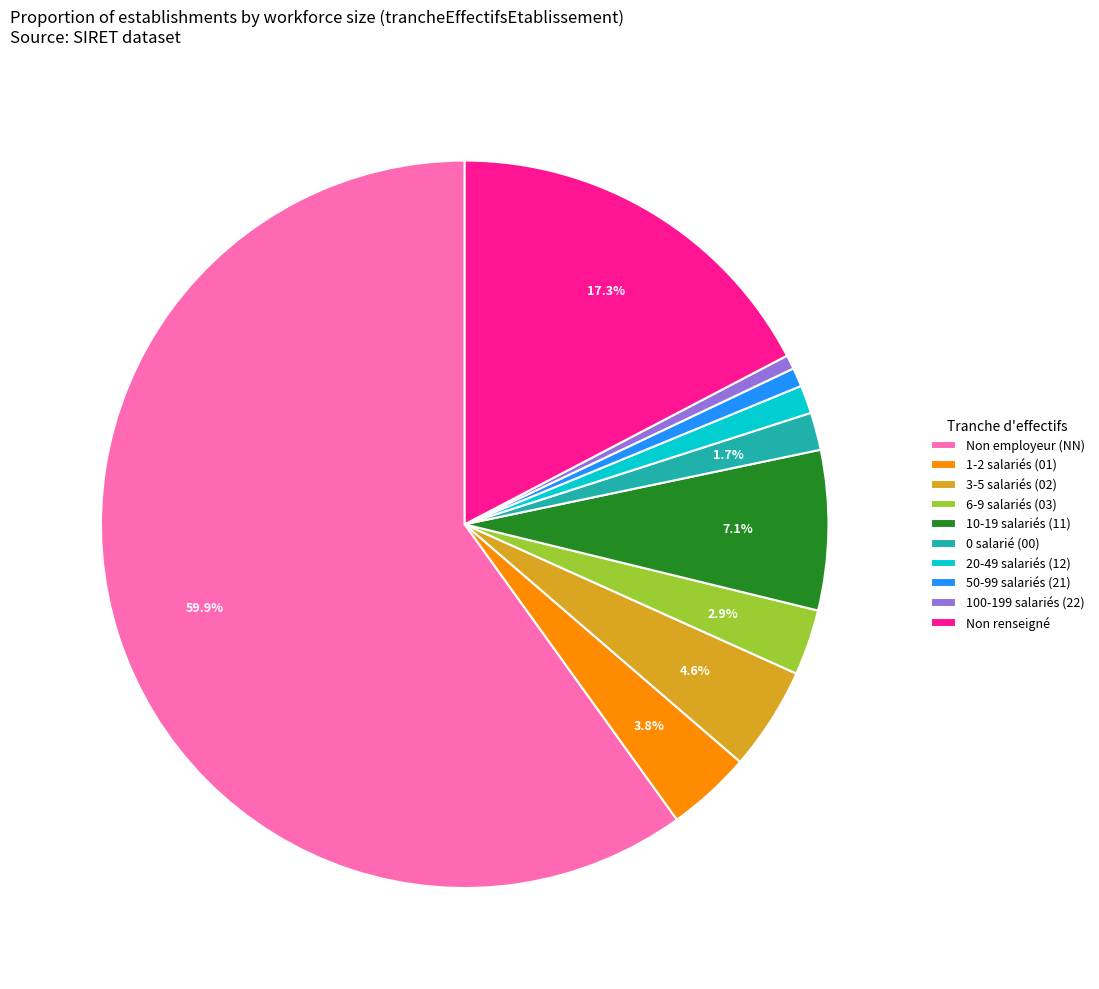

Which slice is the largest?

Non employeur (NN)